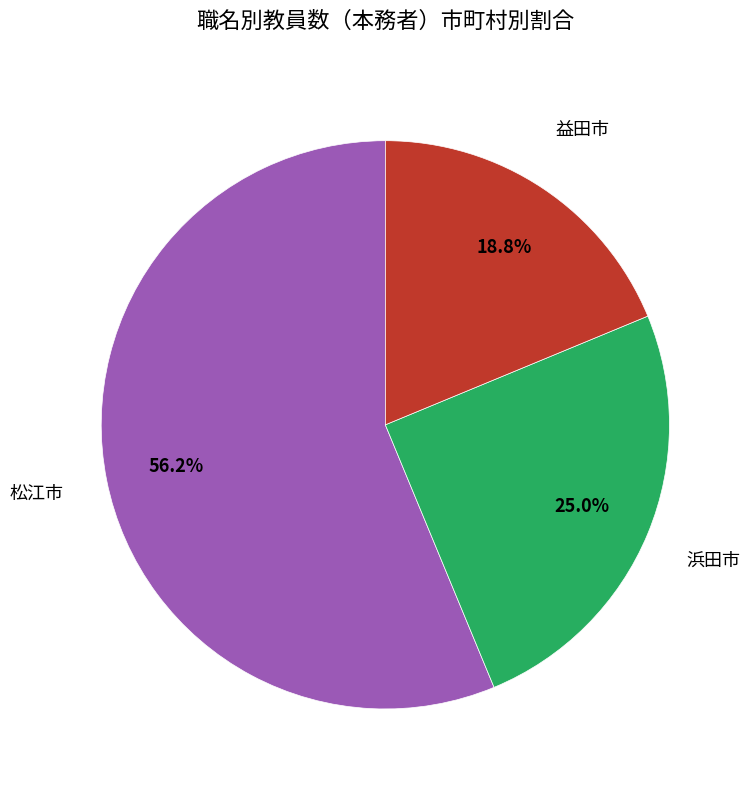

Is there a majority slice in this chart?

Yes